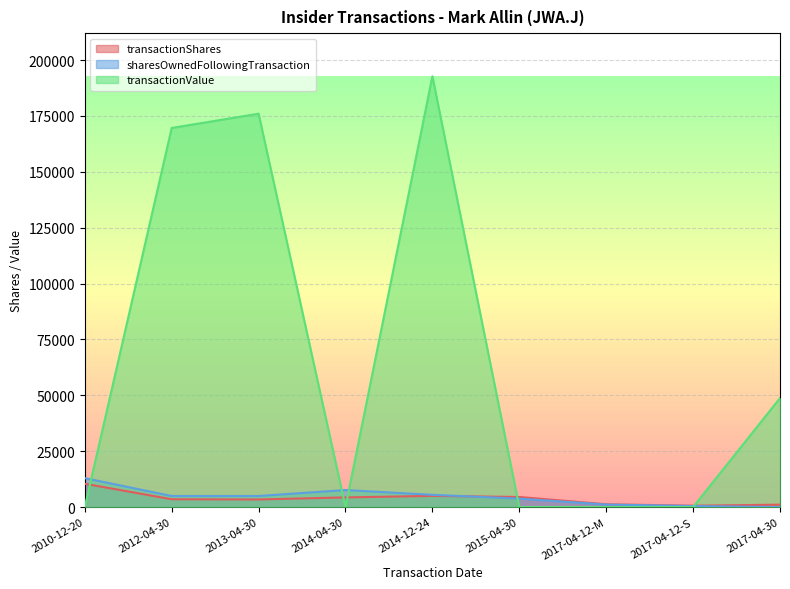

The value of transactionShares at 2010-12-20 is 3198. True or false?

False